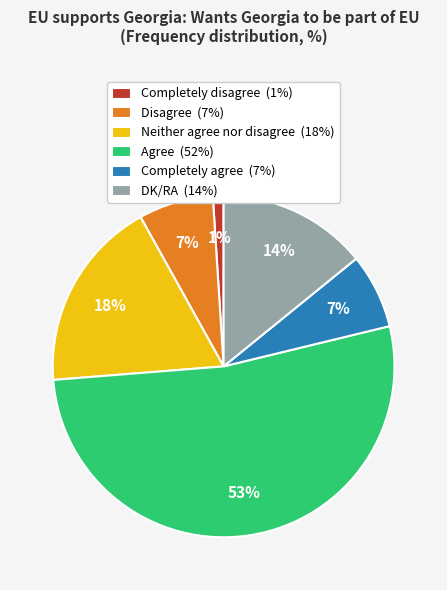

Is it true that Neither agree nor disagree is 18% of the pie?

True